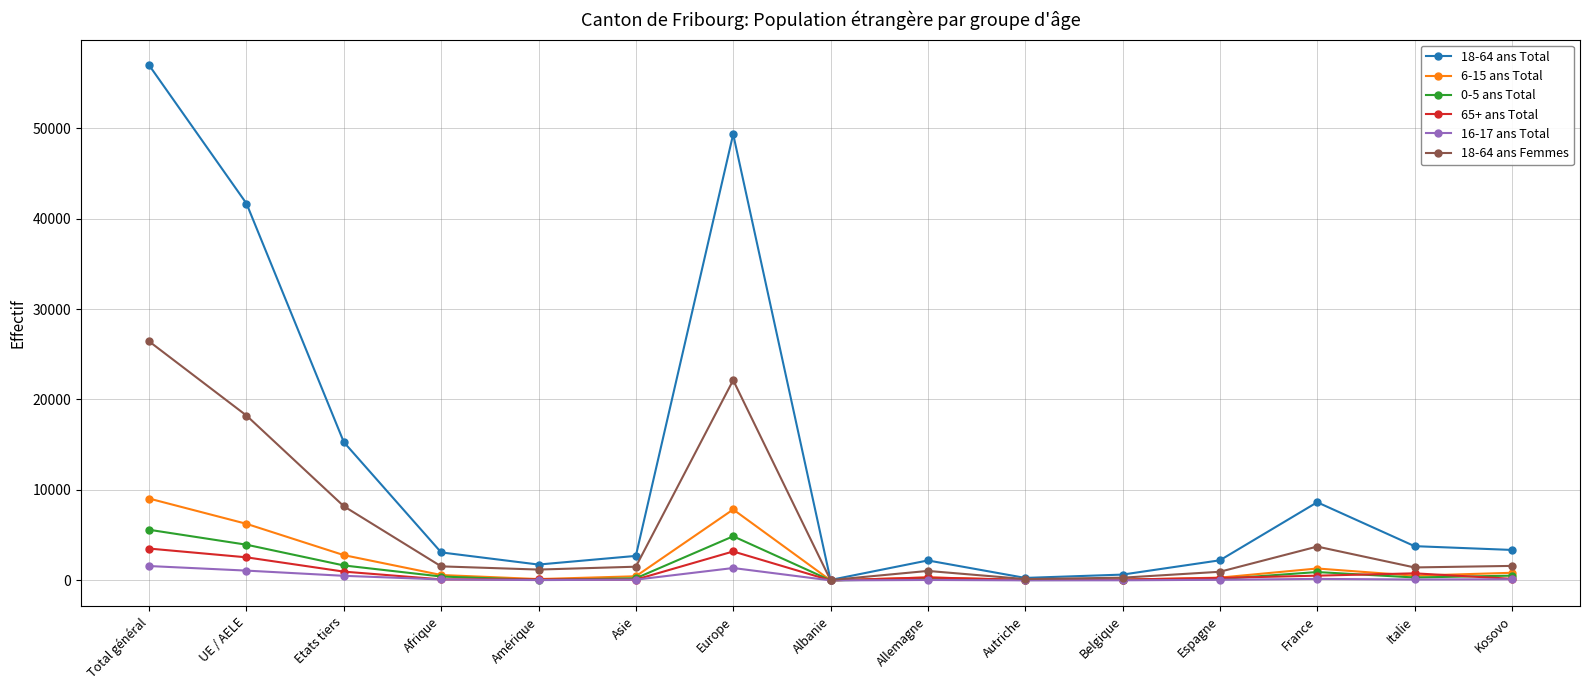

At which label does 65+ ans Total first exceed 273?

Total général